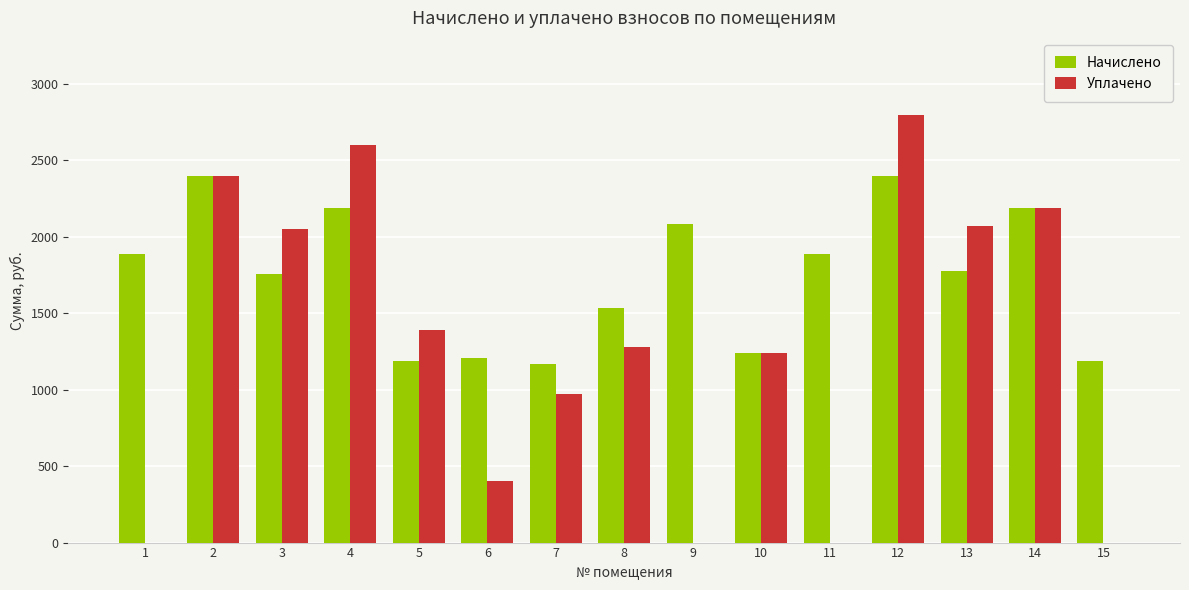

How many groups of bars are there?

15